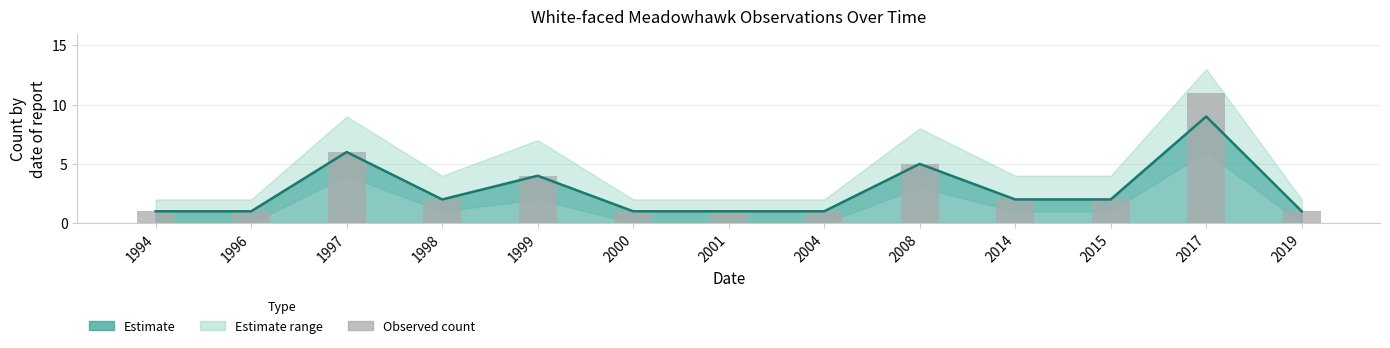

Reading left to right, list all the values displayed in this chart.

1994=1	1996=1	1997=6	1998=2	1999=4	2000=1	2001=1	2004=1	2008=5	2014=2	2015=2	2017=11	2019=1